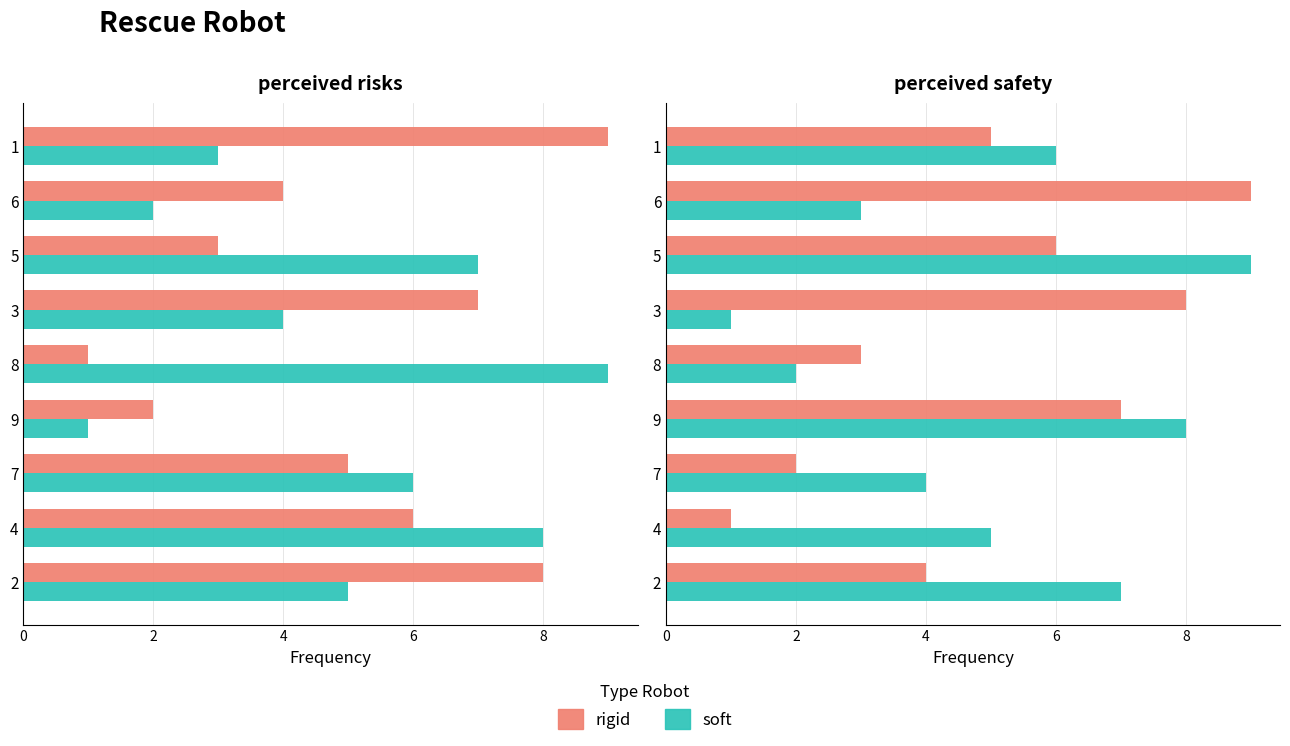

What is the average value of the rigid series?

5